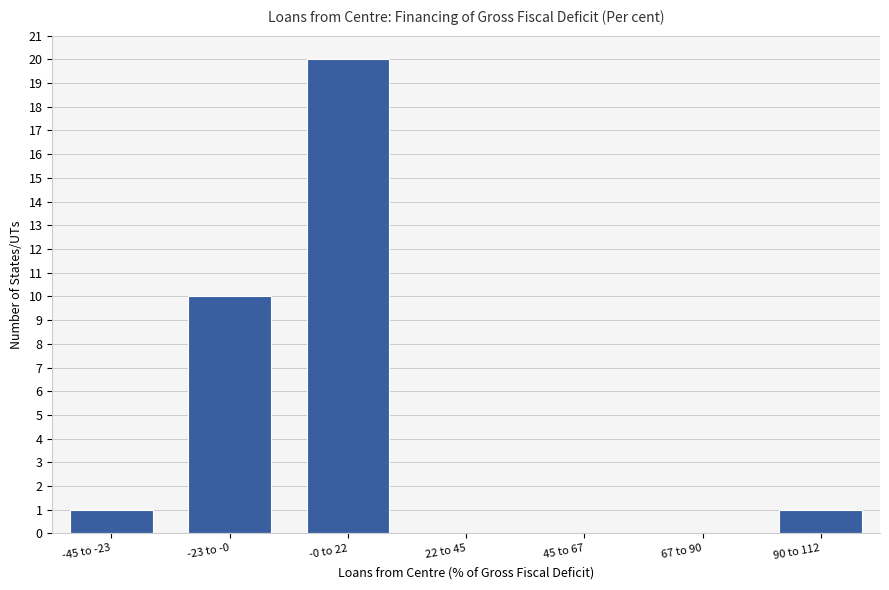

Reading left to right, list all the values displayed in this chart.

-45 to -23=1	-23 to -0=10	-0 to 22=20	22 to 45=0	45 to 67=0	67 to 90=0	90 to 112=1